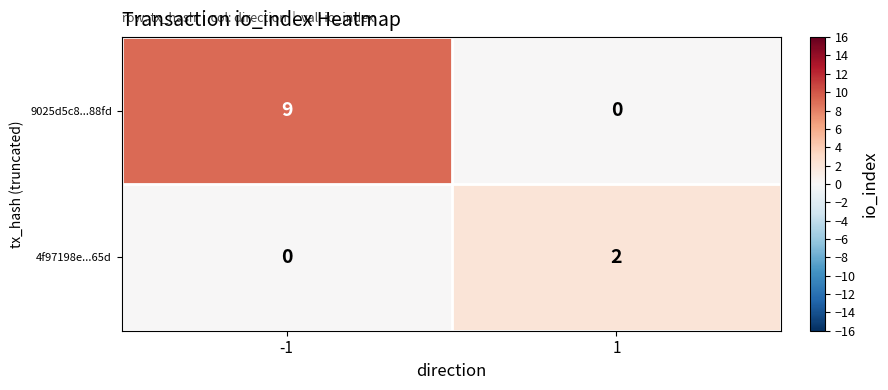

Is the value of 4f97198e...65d at 1 greater than the value of 9025d5c8...88fd at 1?

Yes